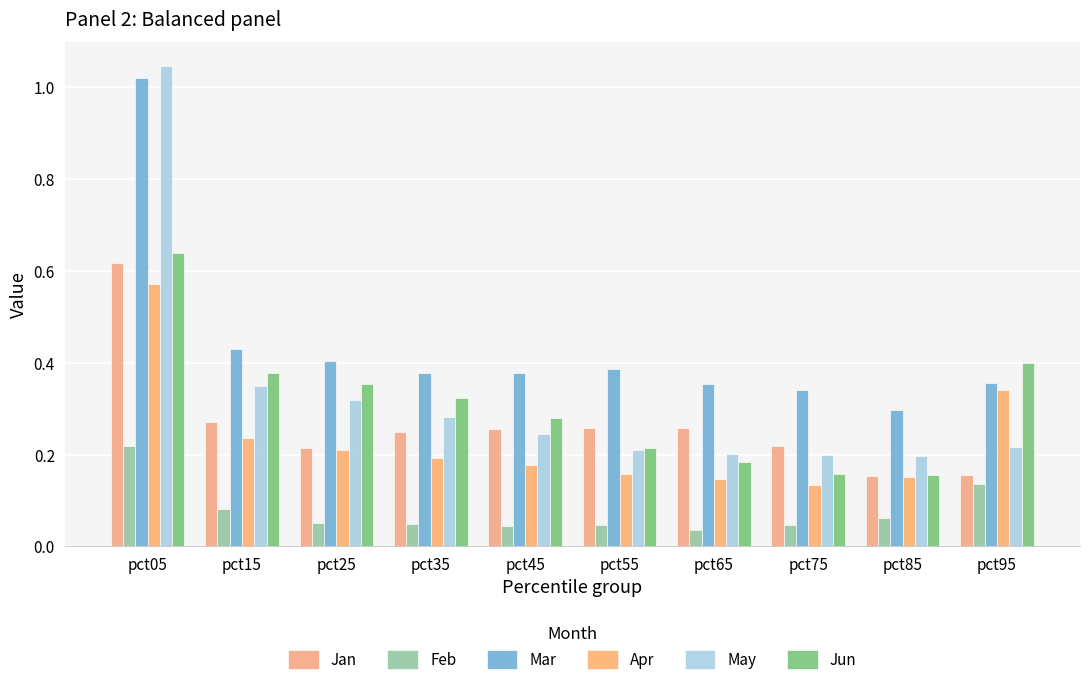

How many groups of bars are there?

10